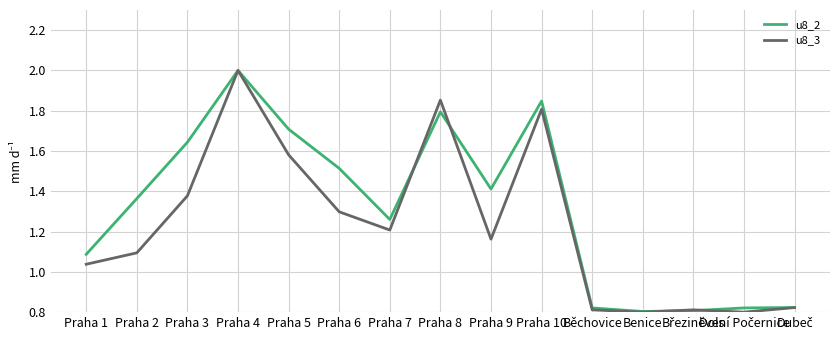

What is the spread (max minus min) of values at Praha 3?

0.3